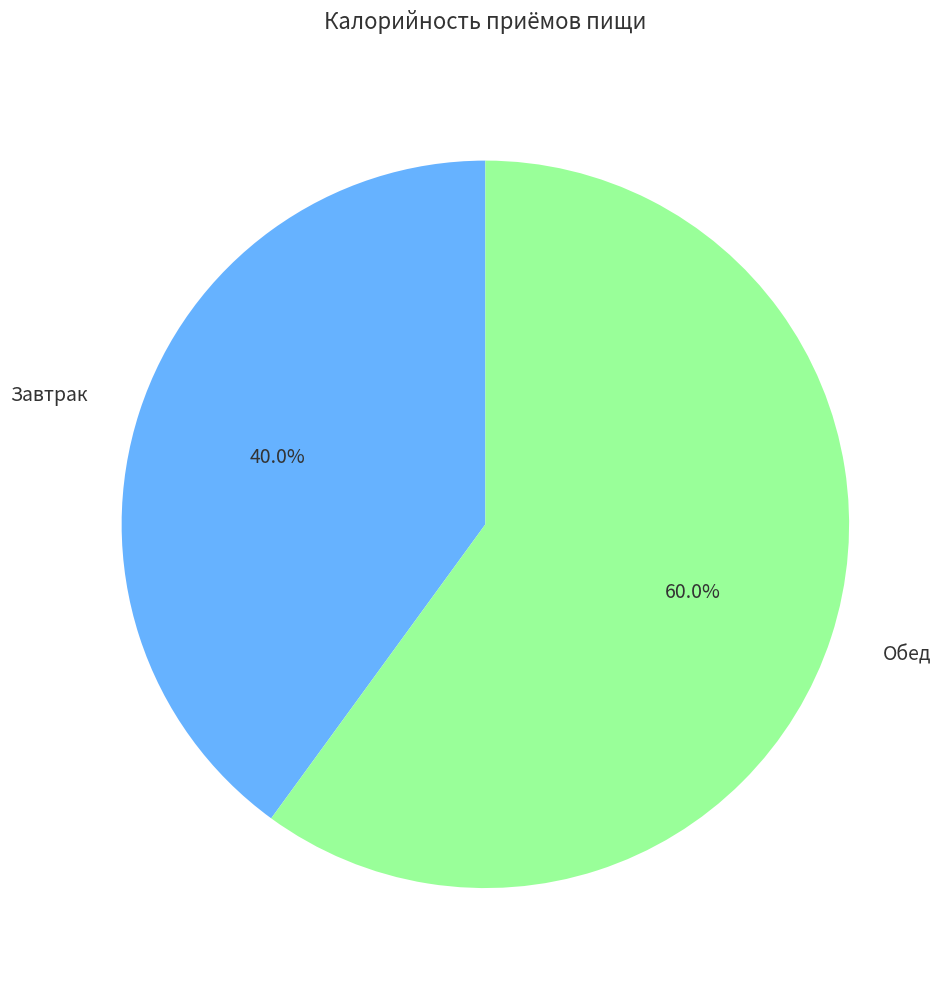

How many segments does this pie chart have?

2